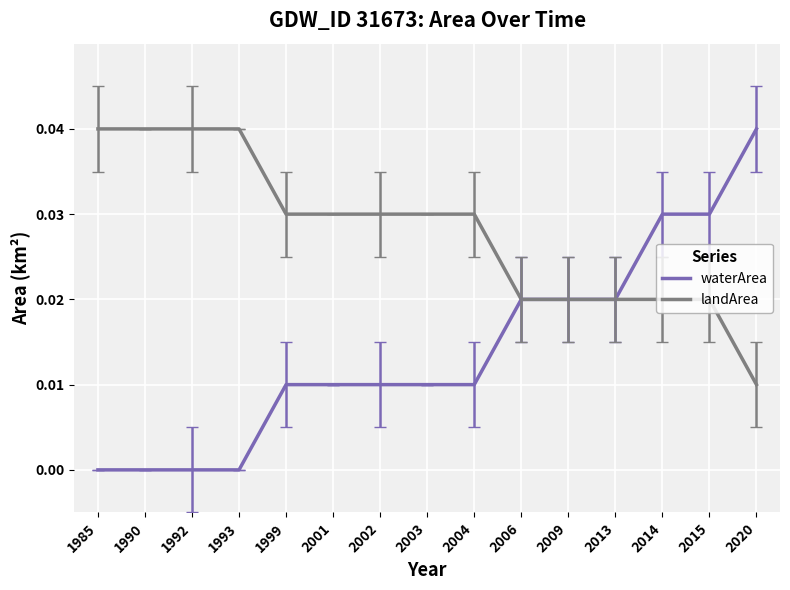

List the series in order of their overall mean, highest first.

landArea, waterArea